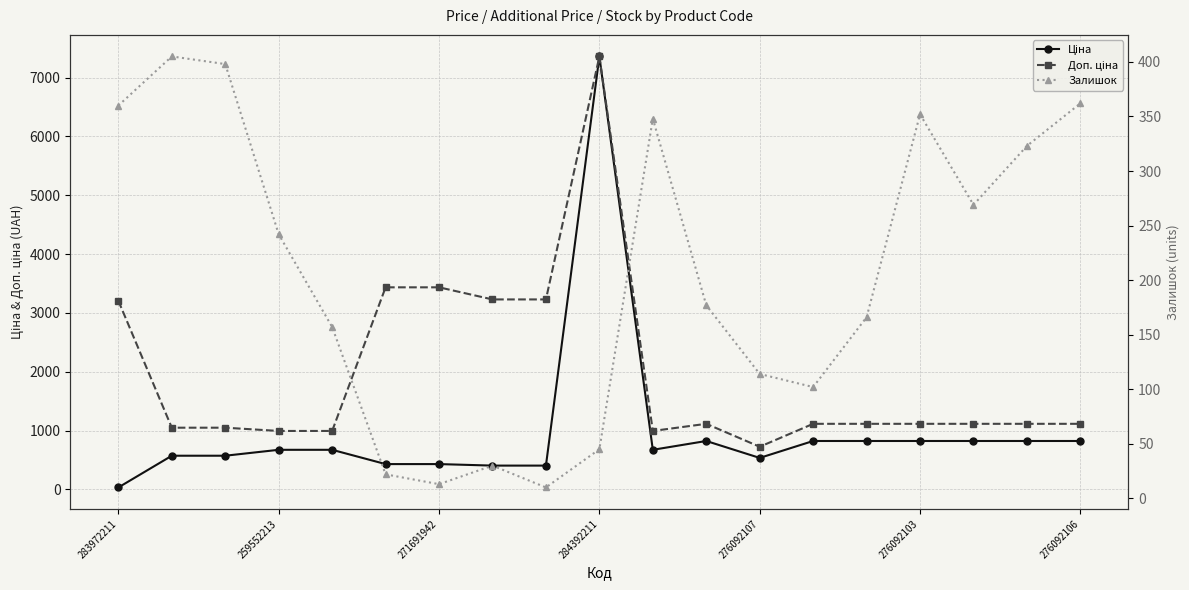

True or false: Доп. ціна and Ціна intersect in this chart.

False